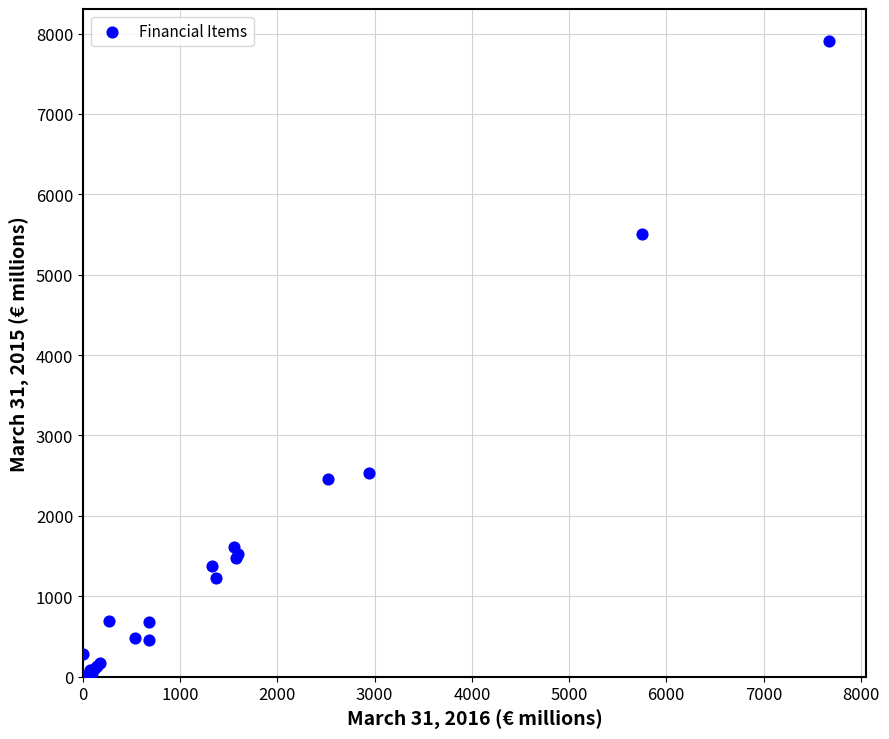

What Y value in the scatter plot is closest to 3958?

2539.2